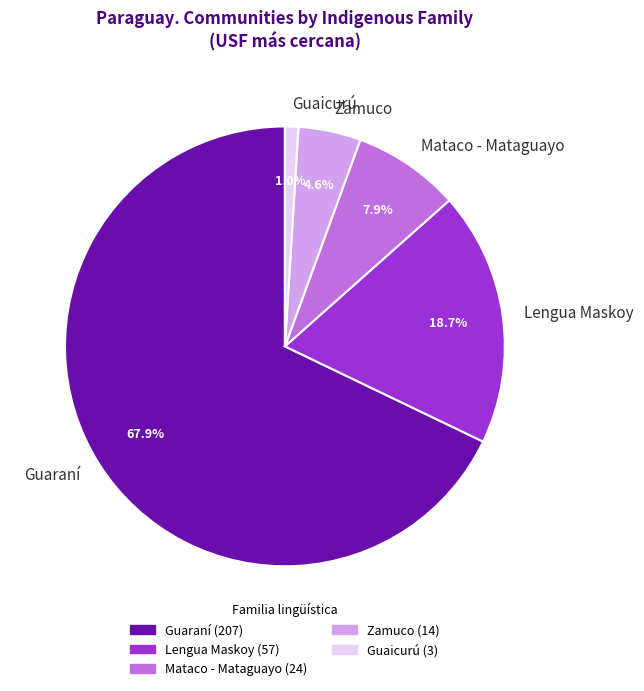

To the nearest percent, what portion does Mataco - Mataguayo represent?

8%